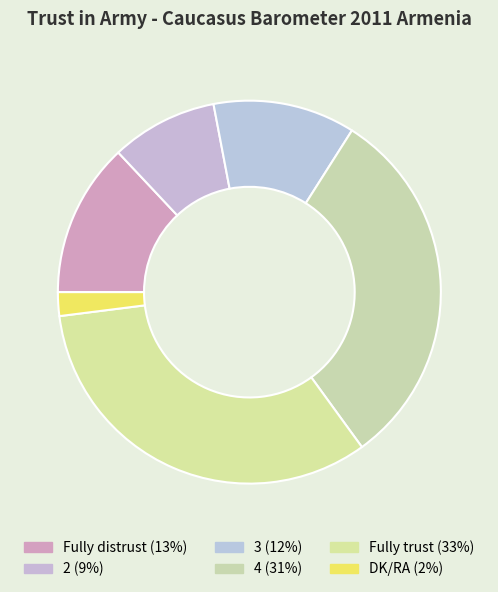

What percentage is the 4 slice, to the nearest percent?

31%